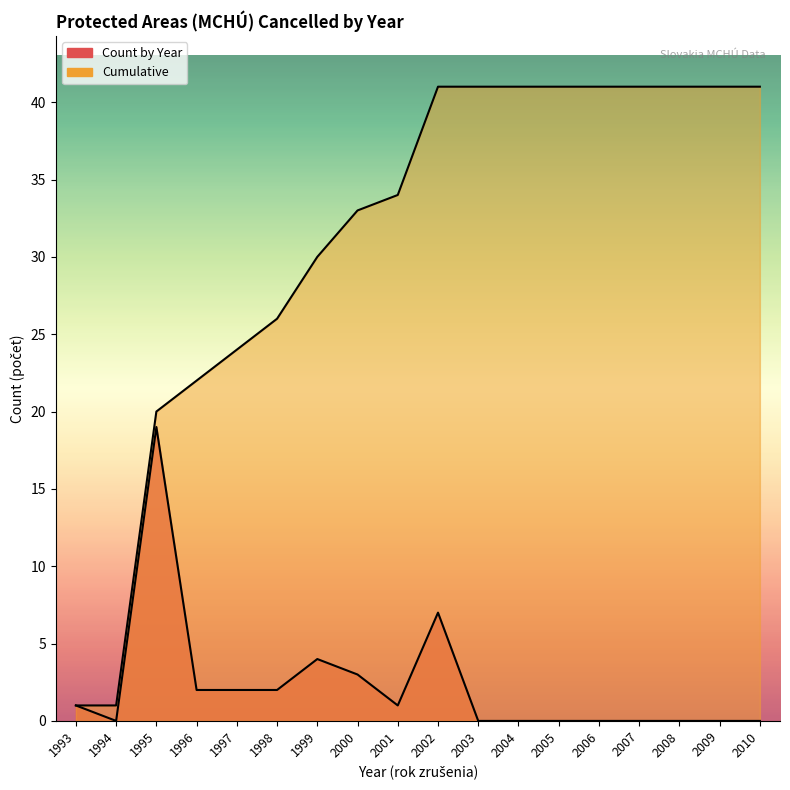

True or false: Count by Year and Cumulative cross at least once.

False